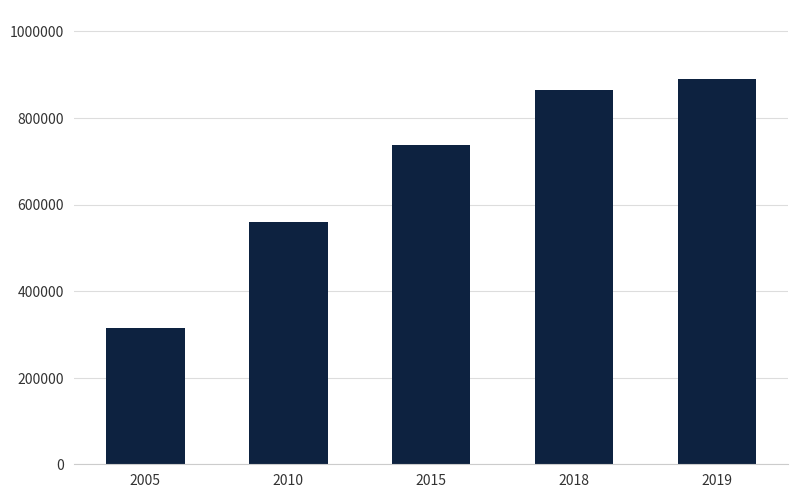

What is the value of the 2nd bar from the left?

559535.5